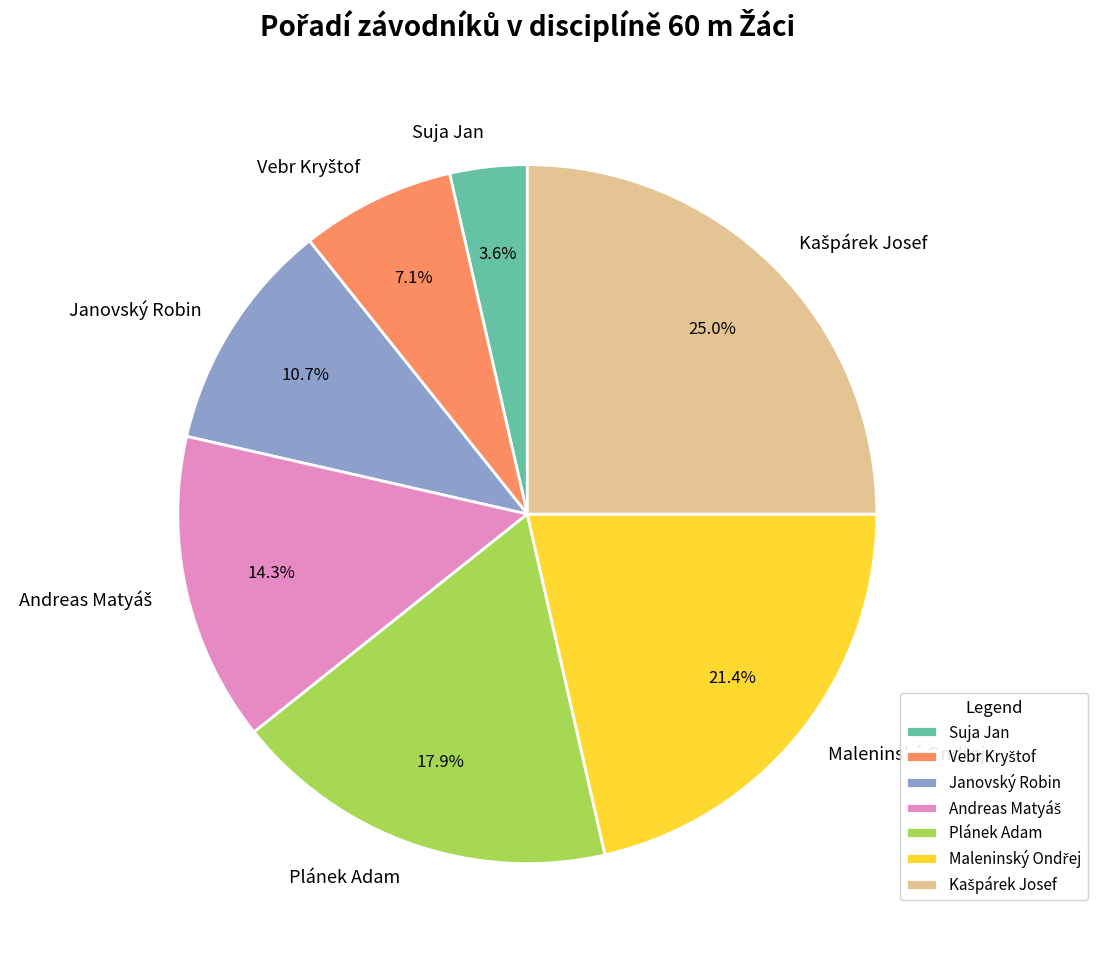

What percentage do Suja Jan and Janovský Robin together represent?

14.3%